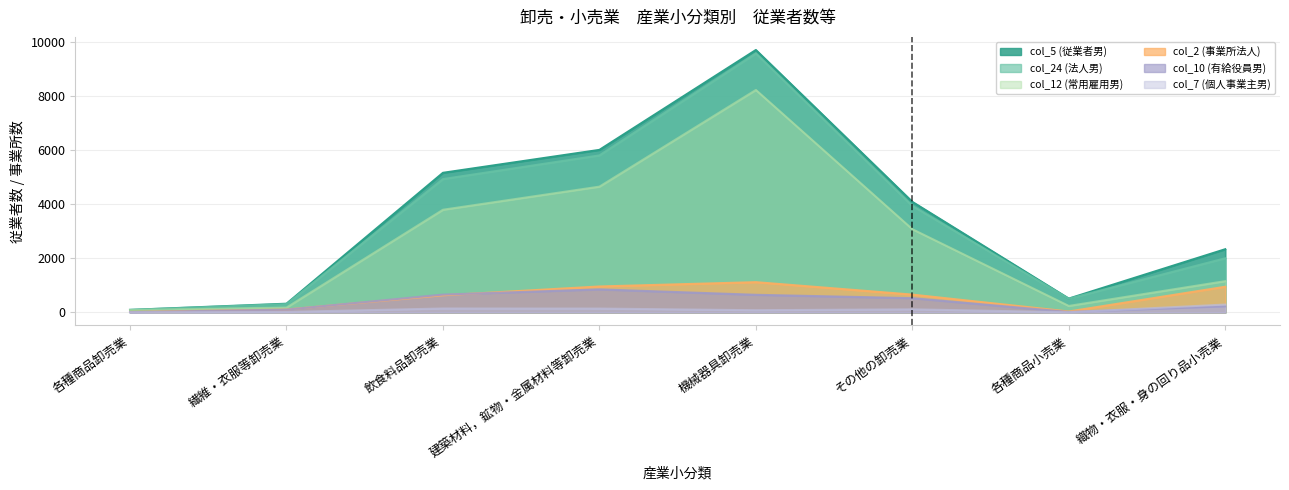

What is the difference between the col_10 (有給役員男) values at 繊維・衣服等卸売業 and 各種商品小売業?

86